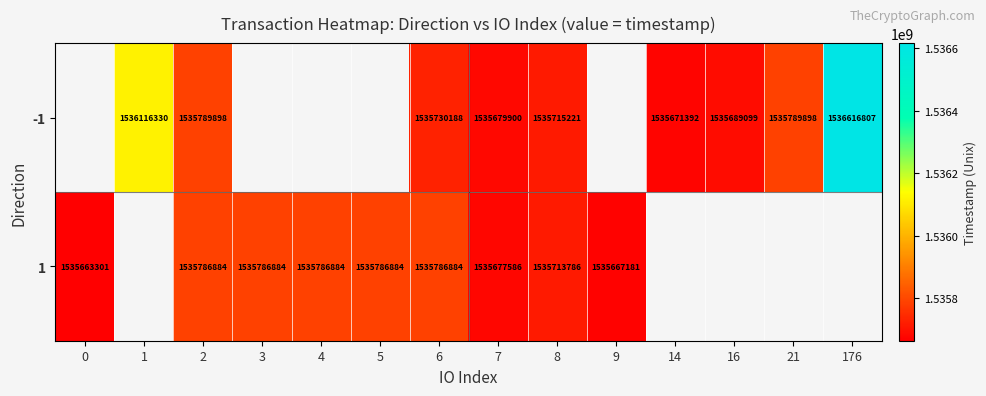

Which series has the widest spread of values?

row_1